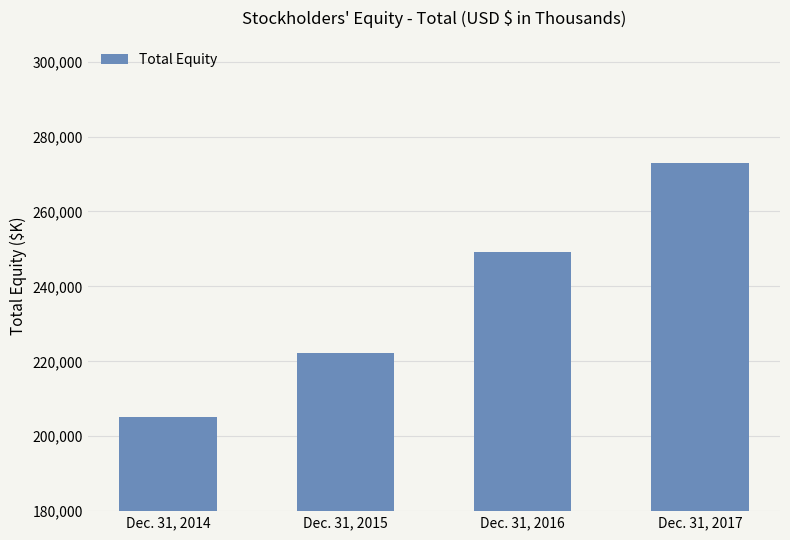

What is the change in value from Dec. 31, 2014 to Dec. 31, 2015?

+17094